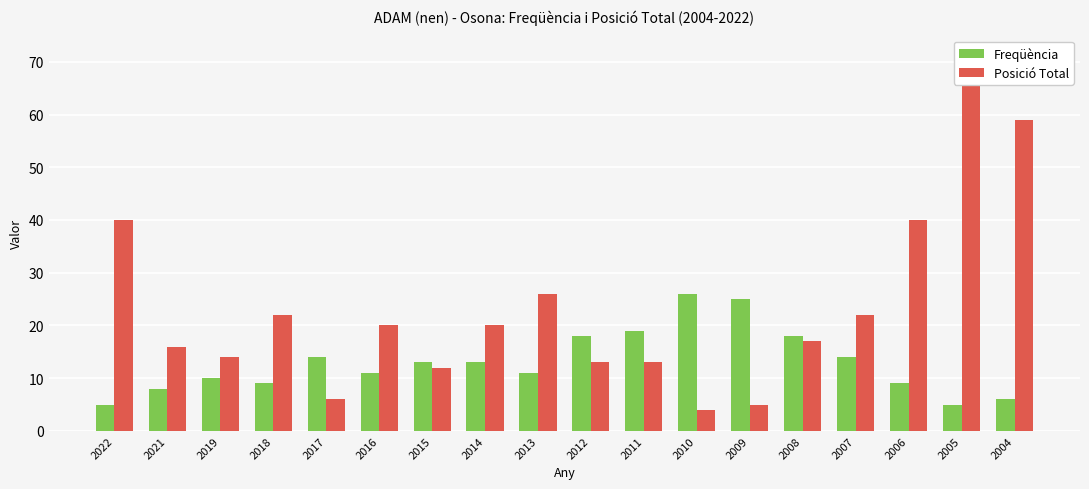

What are all the series names shown in the legend?

Freqüència, Posició Total